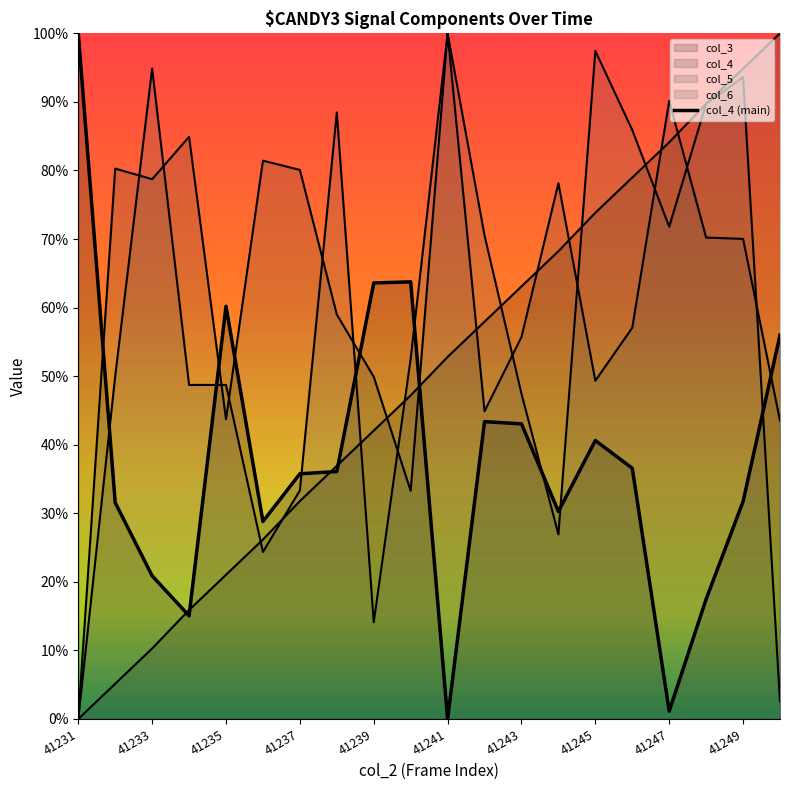

The value at 13 is 0.5. True or false?

False